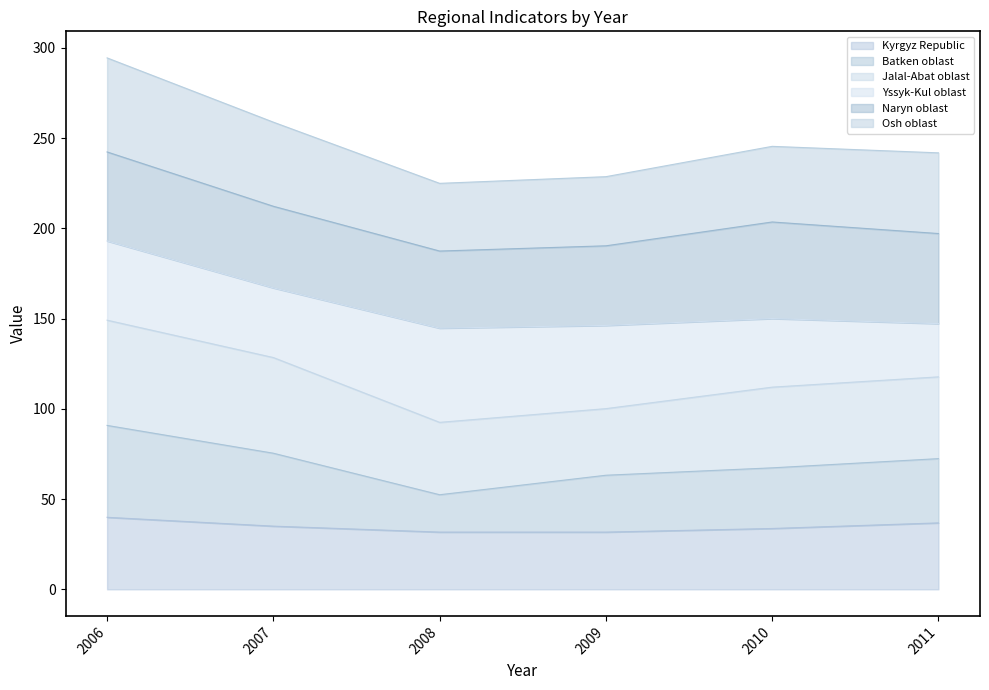

Rank the categories by Batken oblast value from highest to lowest.

2006, 2007, 2011, 2010, 2009, 2008